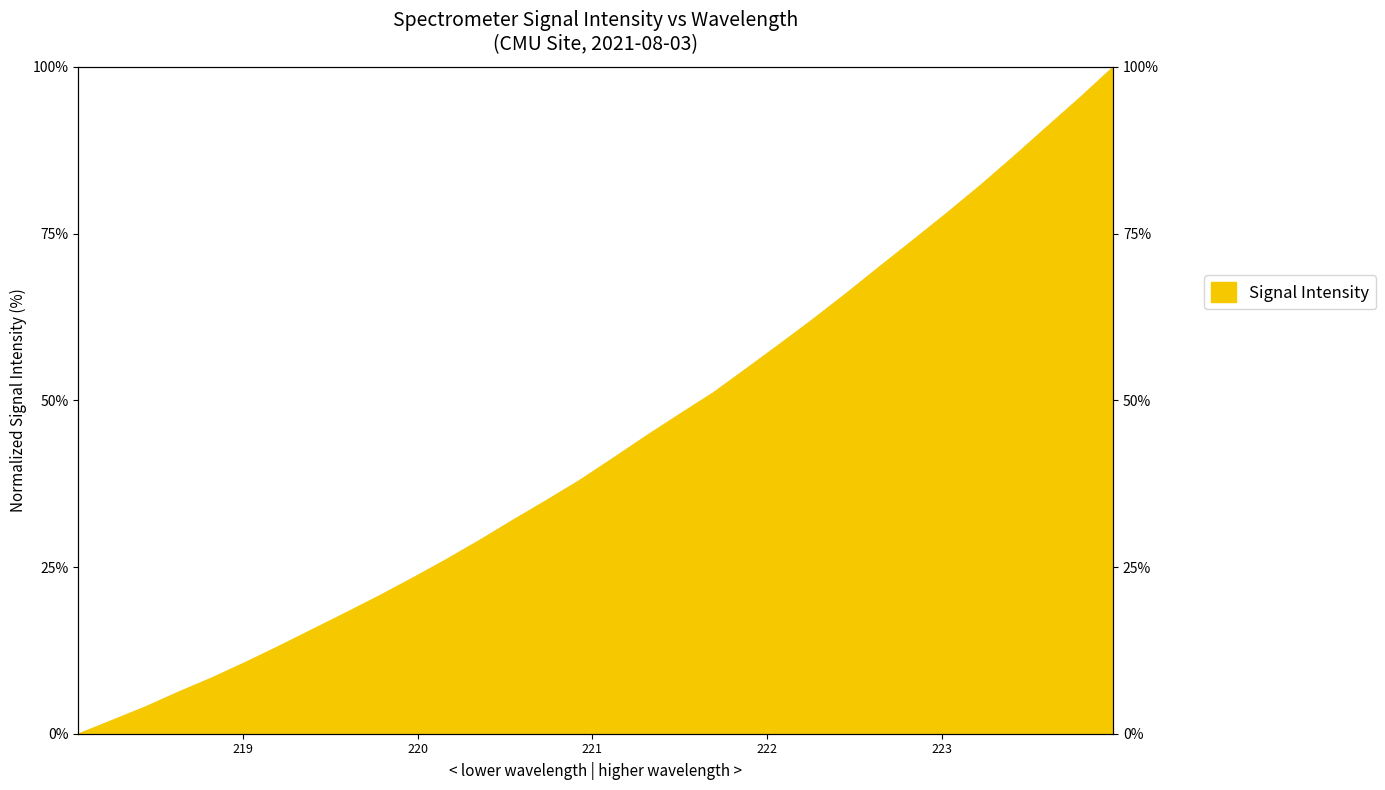

Reading right to left, list all the values displayed in this chart.

223.9802=100.0	223.7895=95.4	223.5987=91.0	223.408=86.5	223.2172=82.2	223.0264=78.1	222.8355=74.1	222.6447=70.1	222.4538=66.1	222.263=62.2	222.0721=58.4	221.8812=54.8	221.6902=51.1	221.4993=47.9	221.3083=44.7	221.1174=41.3	220.9264=38.0	220.7354=35.0	220.5444=32.0	220.3533=29.0	220.1623=26.1	219.9712=23.4	219.7801=20.7	219.589=18.1	219.3979=15.6	219.2067=13.1	219.0156=10.7	218.8244=8.4	218.6332=6.3	218.442=4.0	218.2508=2.0	218.0596=0.0